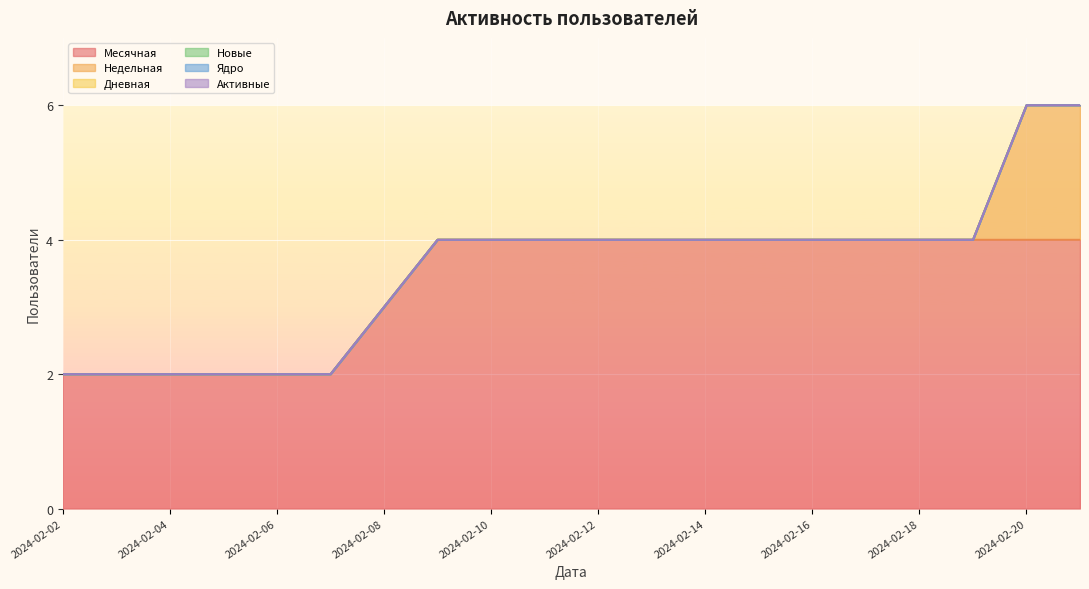

Which series has the largest total across all categories?

Месячная